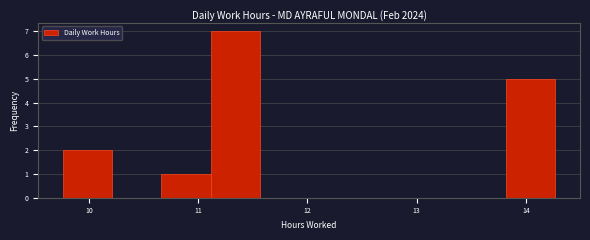

Reading left to right, list every bar in this chart as the range it spans on the x-axis followed by its height. Neither the bar edges nor the heights are printed on the chart, so give them approximately, as read against the axes.

9.8 to 10.2: 2
10.2 to 10.7: 0
10.7 to 11.1: 1
11.1 to 11.6: 7
11.6 to 12.0: 0
12.0 to 12.5: 0
12.5 to 12.9: 0
12.9 to 13.4: 0
13.4 to 13.8: 0
13.8 to 14.3: 5